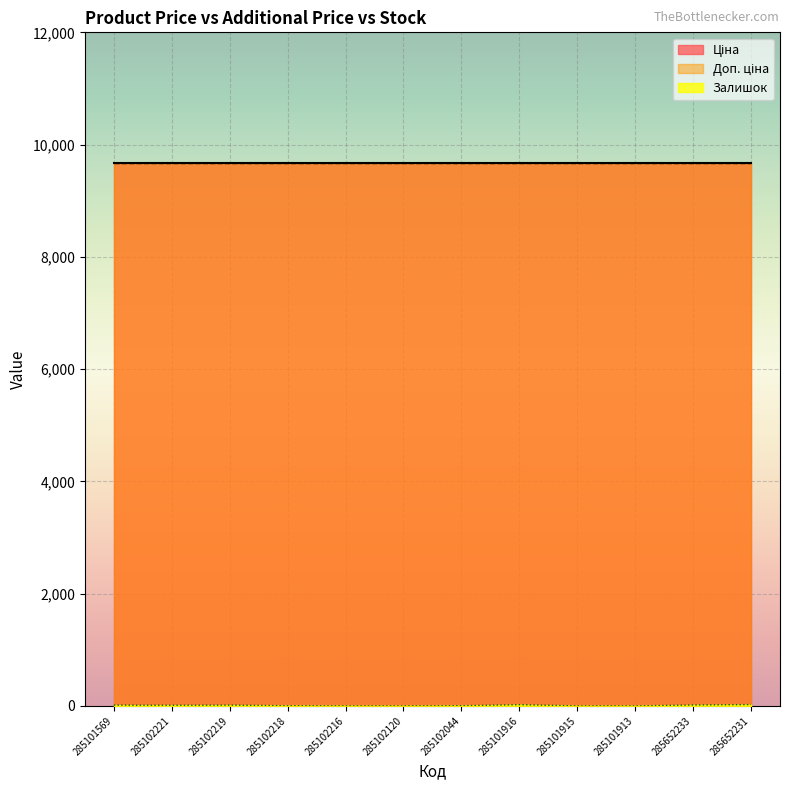

What value does the Доп. ціна series have at 285102219?

9664.7